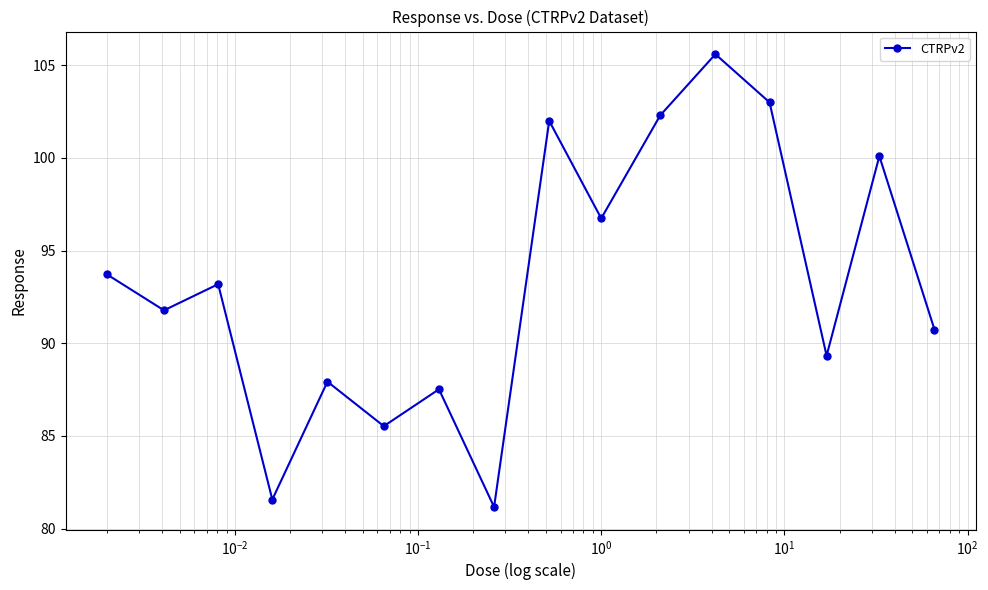

True or false: there are more than 2 points higher than both neighbors.

True